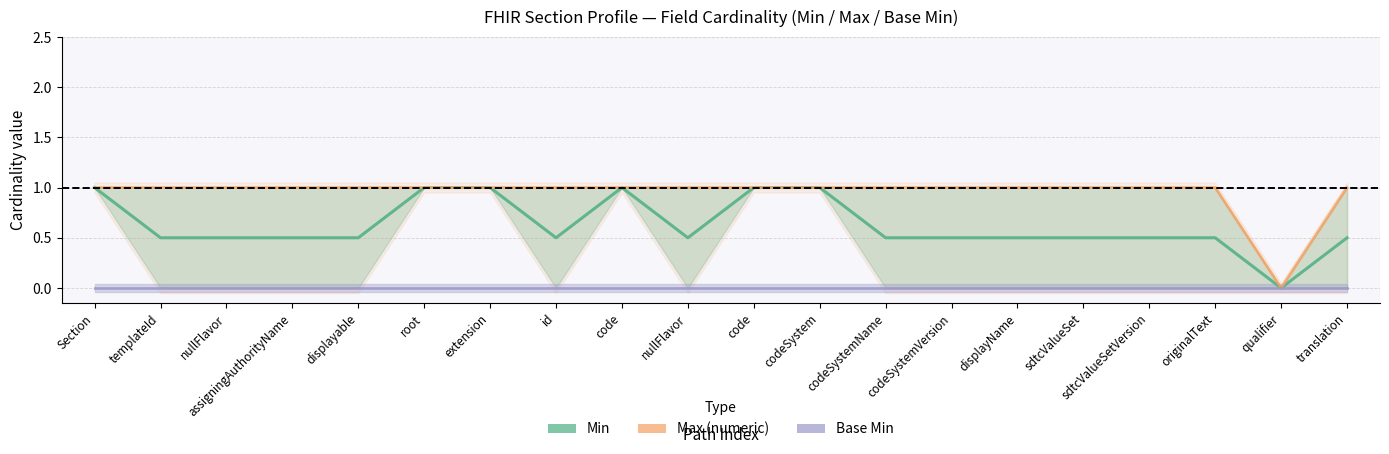

Does the chart have visible grid lines?

Yes